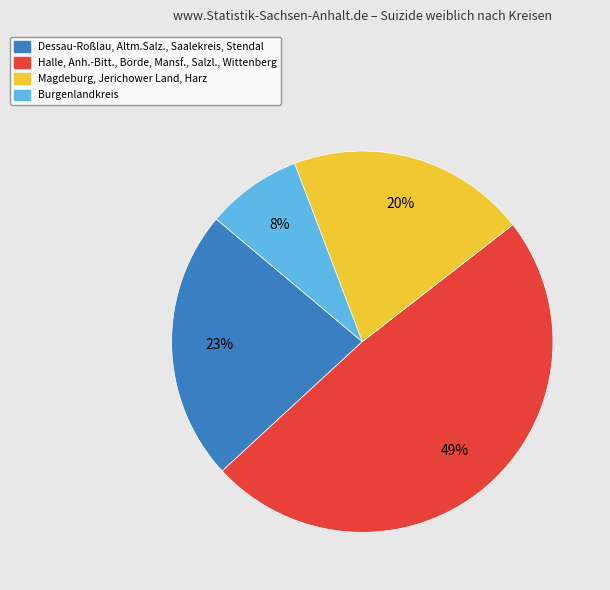

To the nearest percent, what is the difference between the largest and smallest slice percentages?

41%